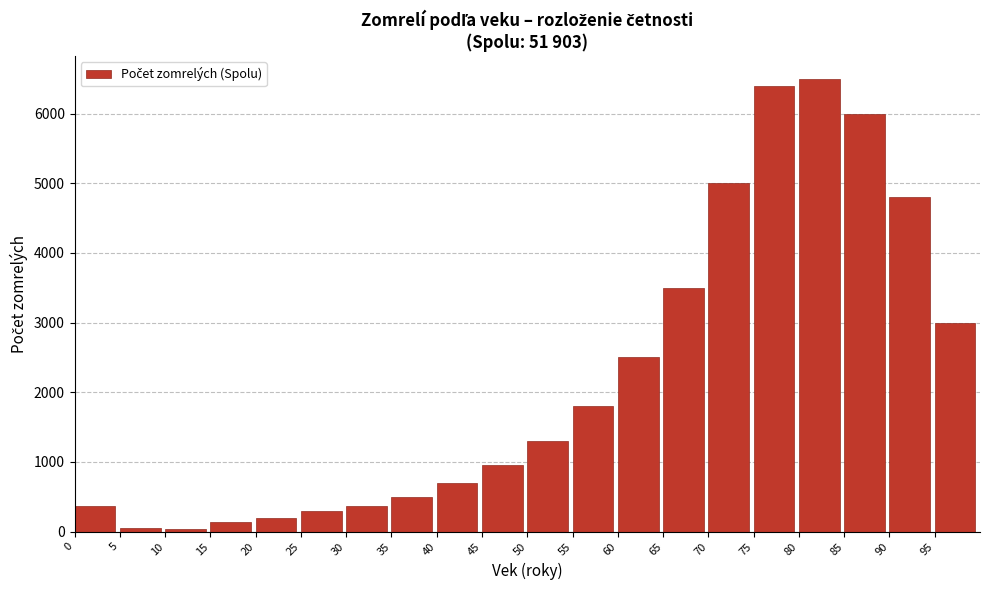

The chart shows a value of 150 at 0. True or false?

False